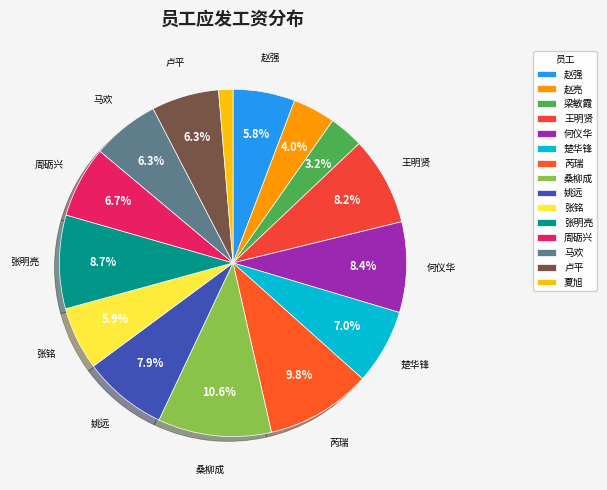

Approximately how many times larger is the value at 梁敏霞 compared to 马欢?

0.5